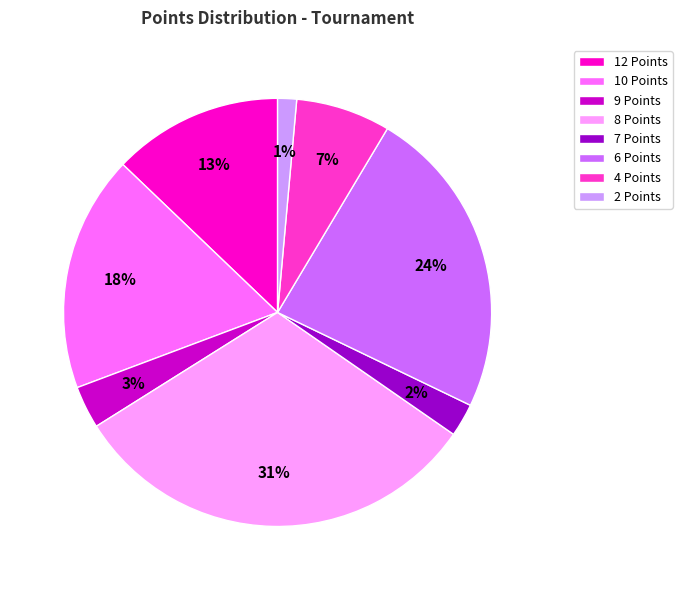

Does any single category account for the majority?

No